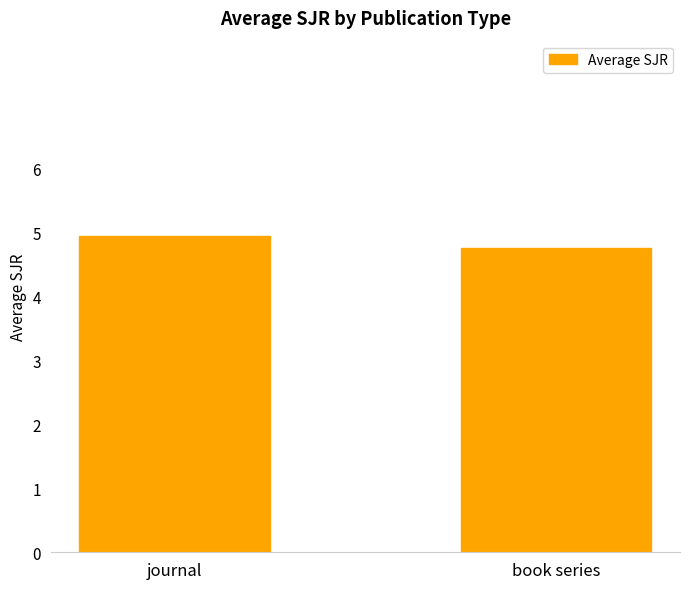

What is the maximum value shown in the chart?

4.9